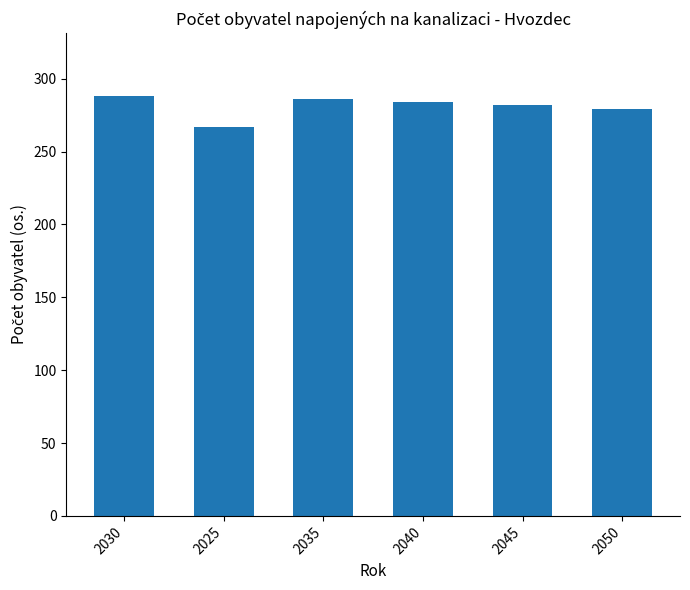

Reading left to right, list all the values displayed in this chart.

2030=288	2025=267	2035=286	2040=284	2045=282	2050=279